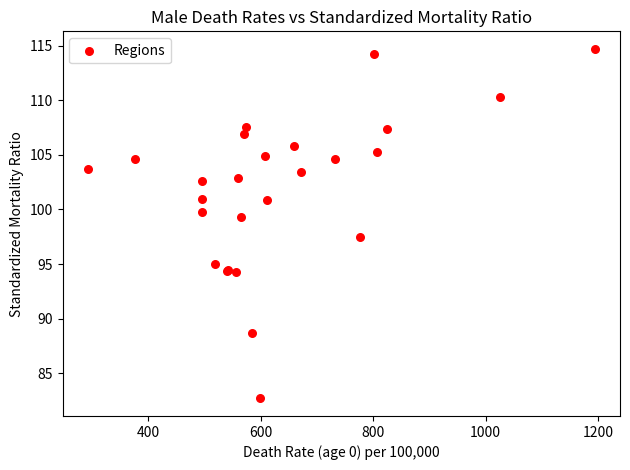

What Y value in the scatter plot is closest to 98?

97.5